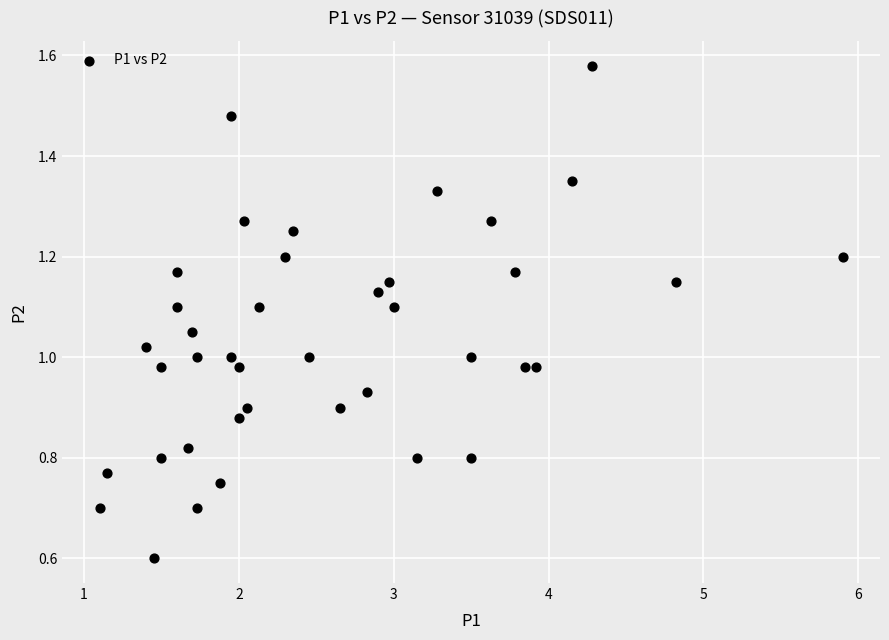

What is the range of X values (max minus min)?

4.8